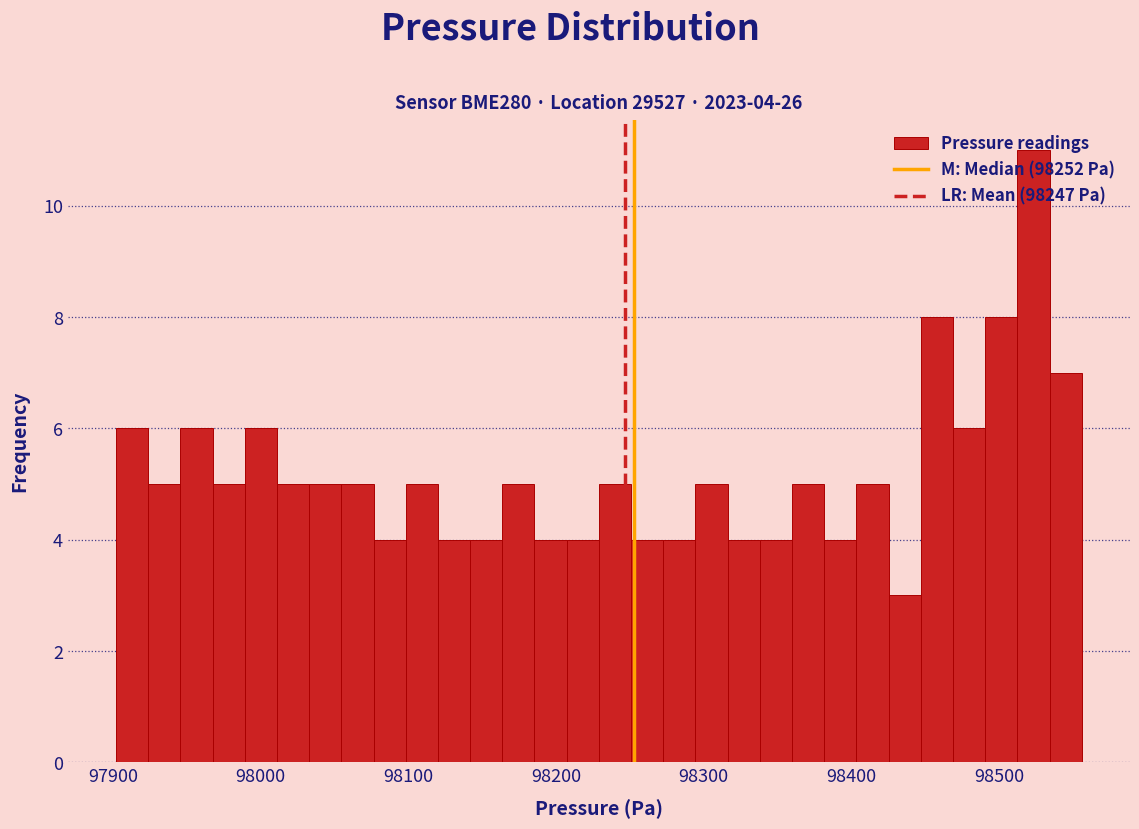

Around what value on the x-axis is the tallest bar? Give the approximate position of its centre, as read against the axis.

98520